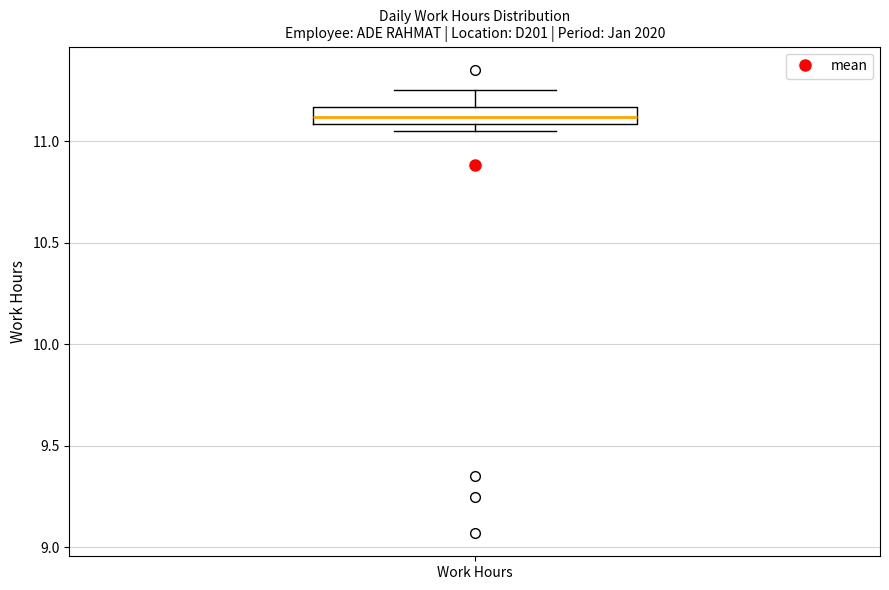

Read this box plot against the y-axis: the position of the median line, the range covered by the box, and the ends of both whiskers. The values are not printed on the chart, so give them approximately, as read against the axis.

median 11.10 (inside the box), box 11.10 to 11.15, whiskers 11.05 to 11.25